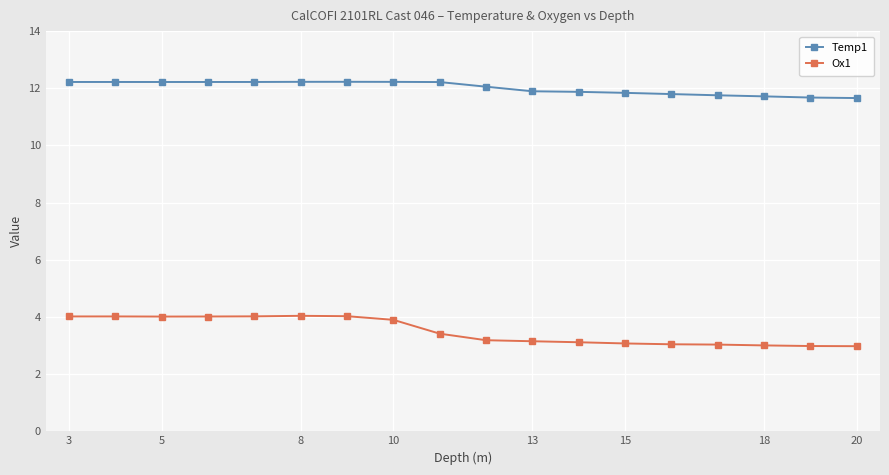

What is the difference between the maximum and minimum values in the Ox1 series?

1.1